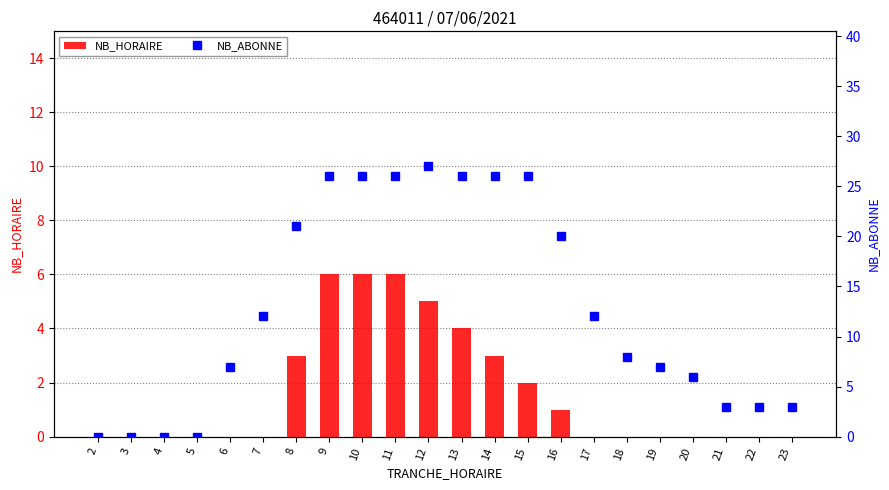

Reading right to left, list all the values displayed in this chart.

NB_HORAIRE: 23=0	22=0	21=0	20=0	19=0	18=0	17=0	16=1	15=2	14=3	13=4	12=5	11=6	10=6	9=6	8=3	7=0	6=0	5=0	4=0	3=0	2=0
NB_ABONNE: 23=3	22=3	21=3	20=6	19=7	18=8	17=12	16=20	15=26	14=26	13=26	12=27	11=26	10=26	9=26	8=21	7=12	6=7	5=0	4=0	3=0	2=0